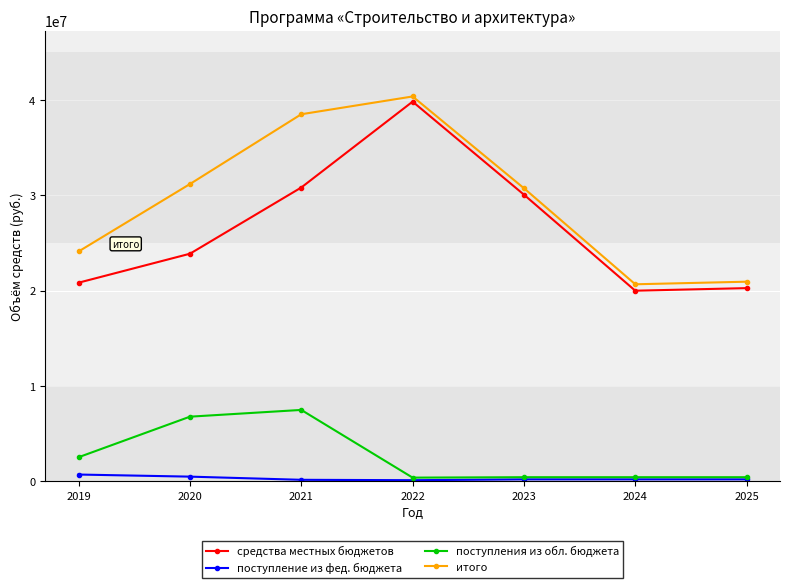

Where does the итого series first go above 30735971?

2020